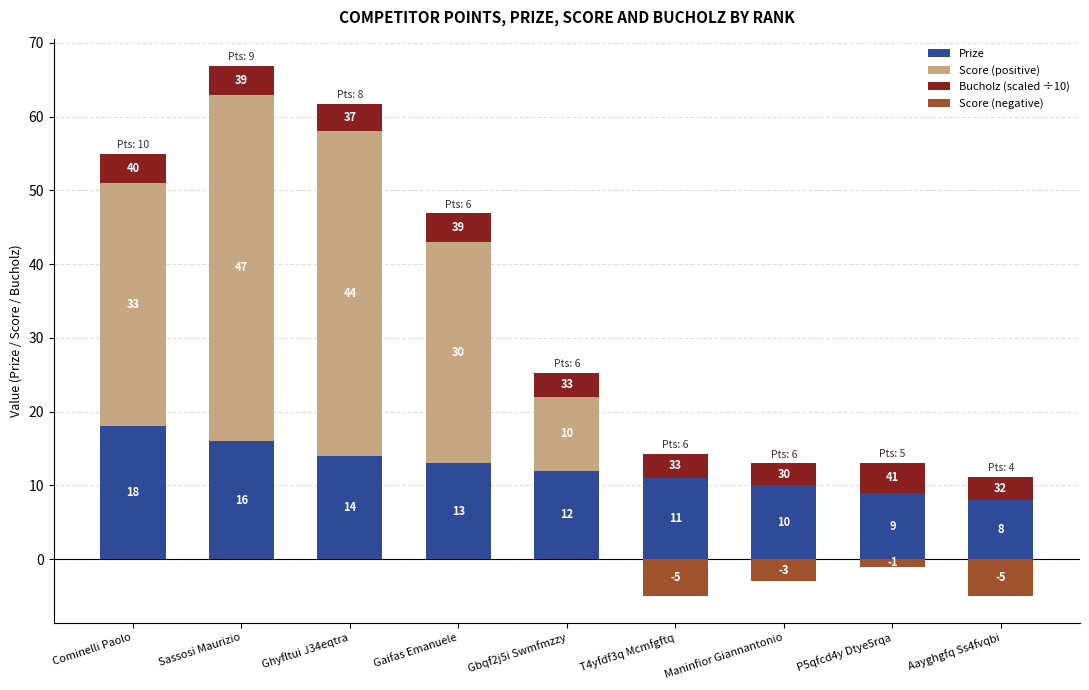

What is the smallest value displayed?

-5.0